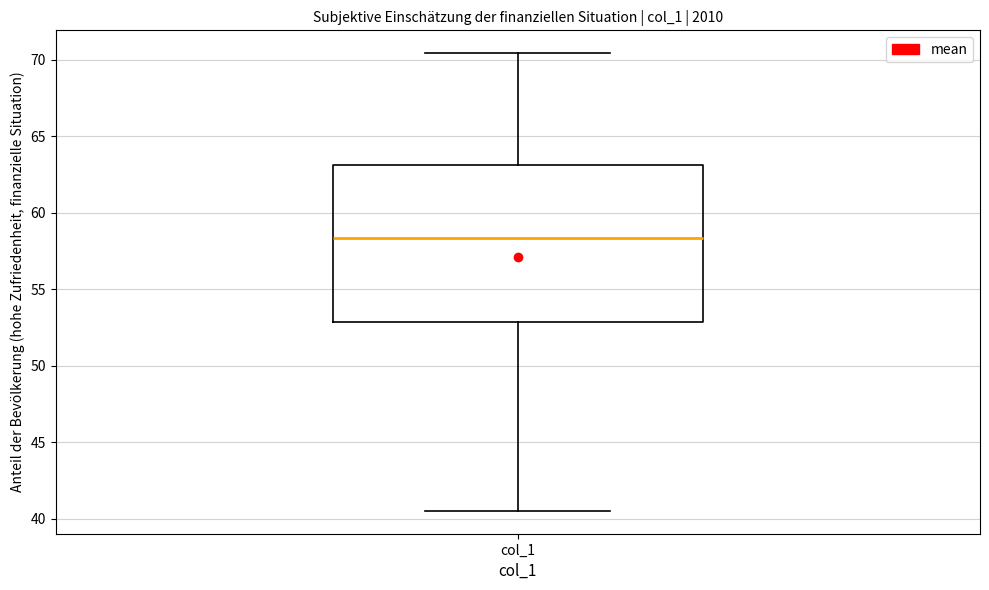

Read this box plot against the y-axis: the position of the median line, the range covered by the box, and the ends of both whiskers. The values are not printed on the chart, so give them approximately, as read against the axis.

median 58.5, box 53.0 to 63.0, whiskers 40.5 to 70.5